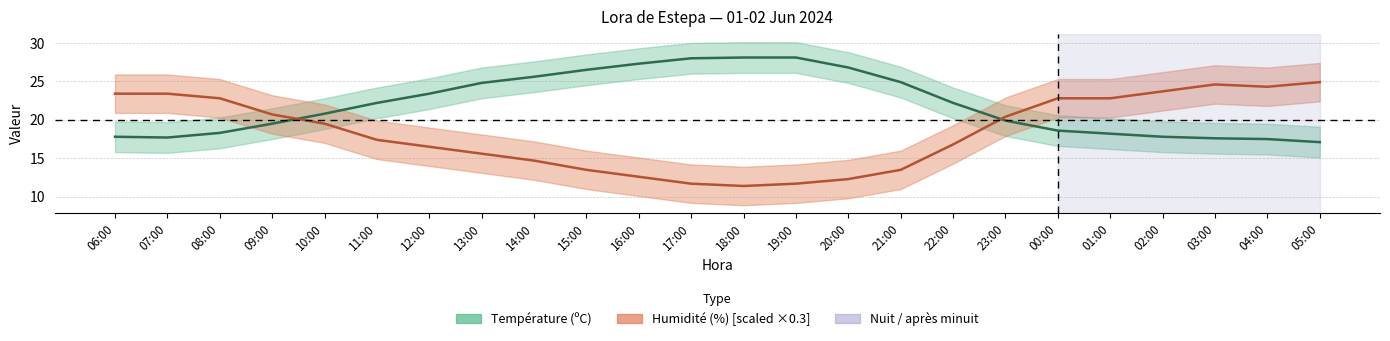

Reading left to right, transcribe all the data shown in this chart.

Température (ºC): 17.8	17.7	18.3	19.5	20.8	22.2	23.4	24.8	25.6	26.5	27.3	28.0	28.1	28.1	26.8	24.9	22.2	19.9	18.6	18.2	17.8	17.6	17.5	17.1
Humidité (%): 23.4	23.4	22.8	20.7	19.5	17.4	16.5	15.6	14.7	13.5	12.6	11.7	11.4	11.7	12.3	13.5	16.8	20.4	22.8	22.8	23.7	24.6	24.3	24.9